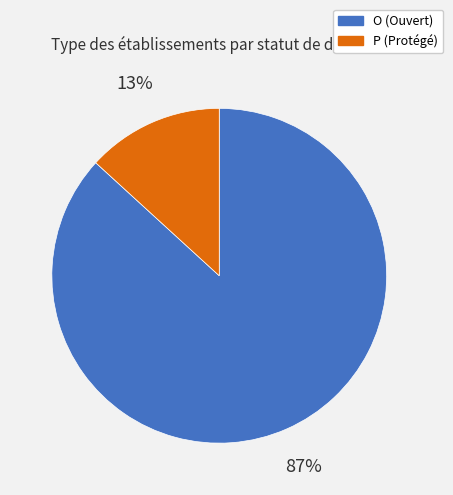

Between O and P, which is larger?

O